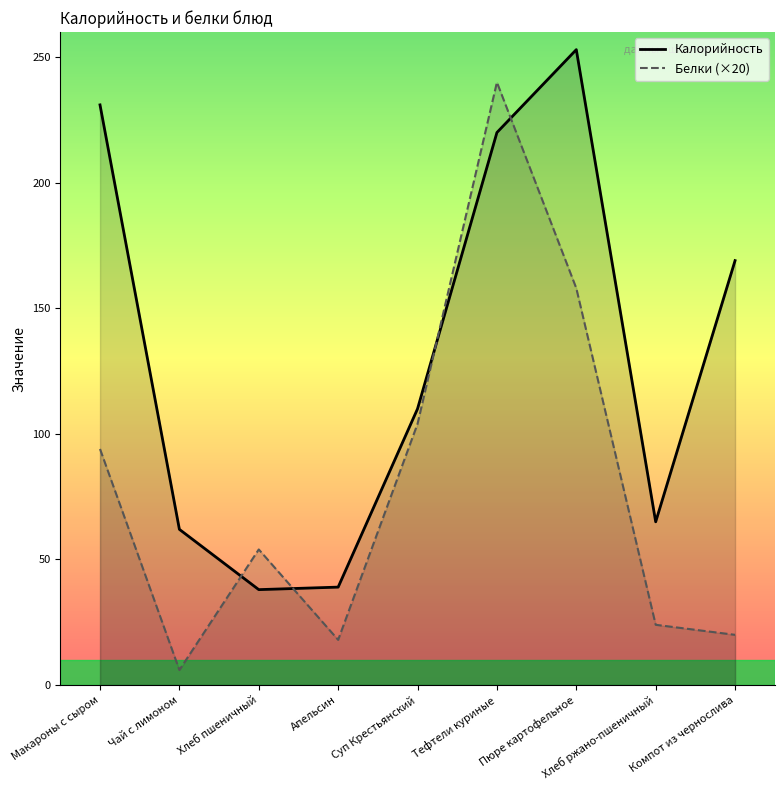

What is the label of the 4th point from the right?

Тефтели куриные